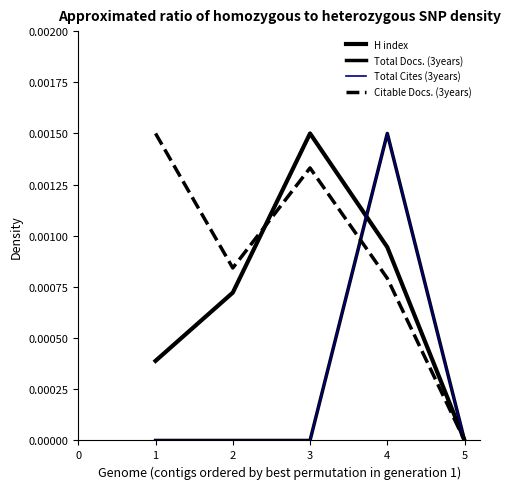

At how many categories does at least one series exceed 0?

4